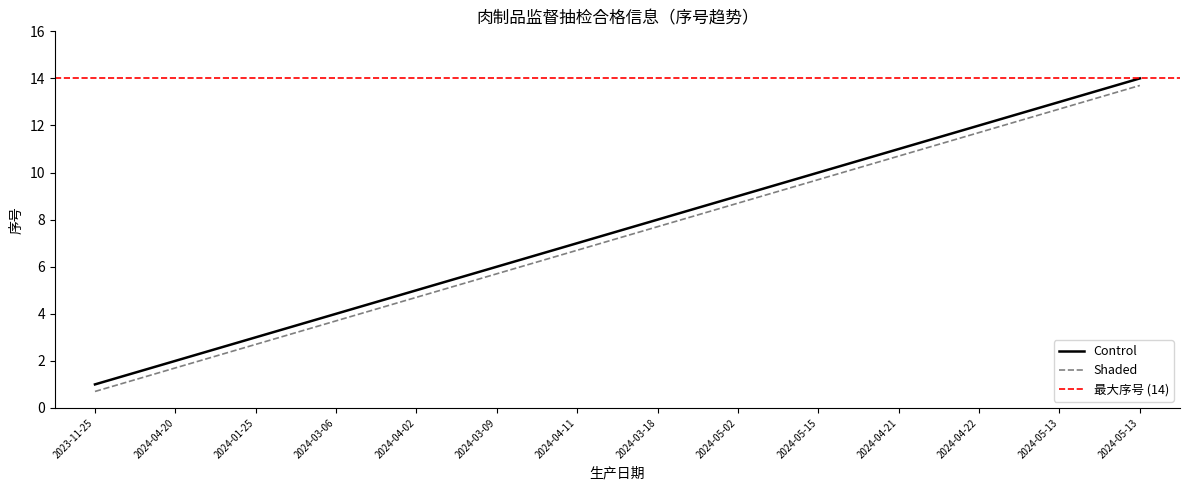

Which series has the largest range (max minus min)?

Control